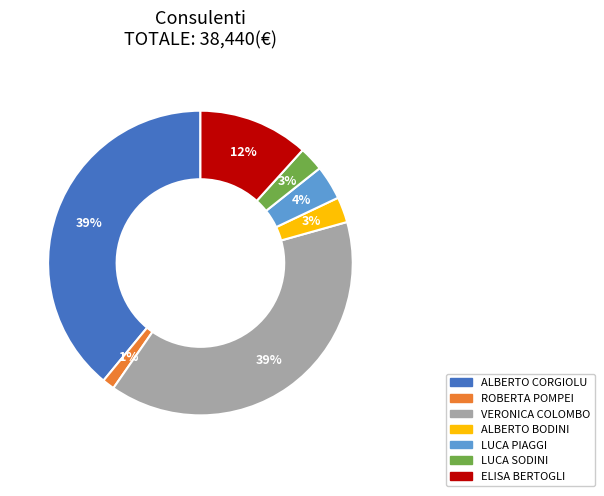

The ALBERTO BODINI slice represents 3% of the pie. True or false?

True